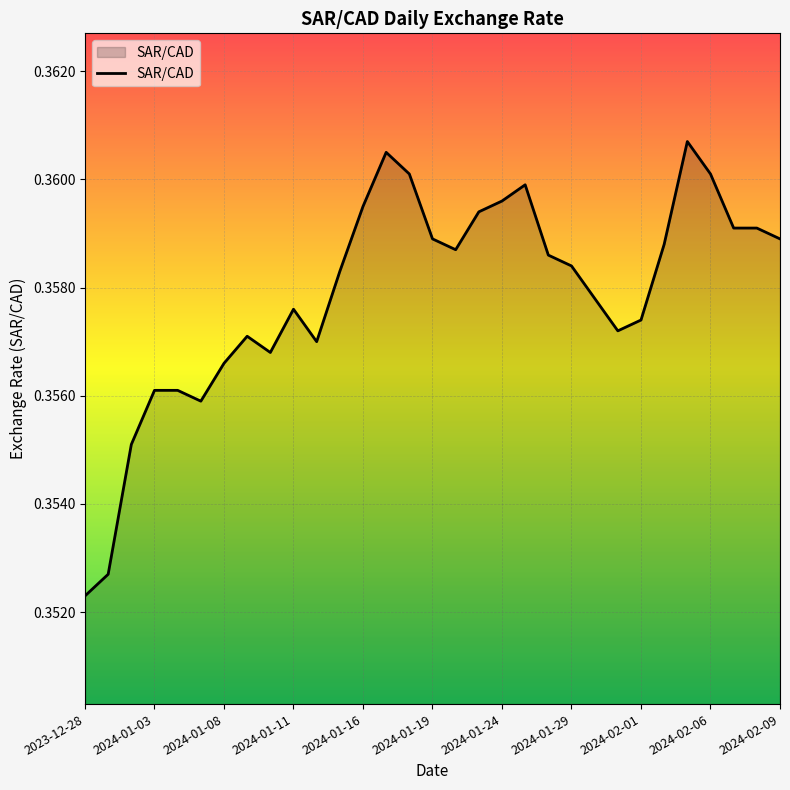

How many interior local valleys (lower than both neighbors) does the data have?

5